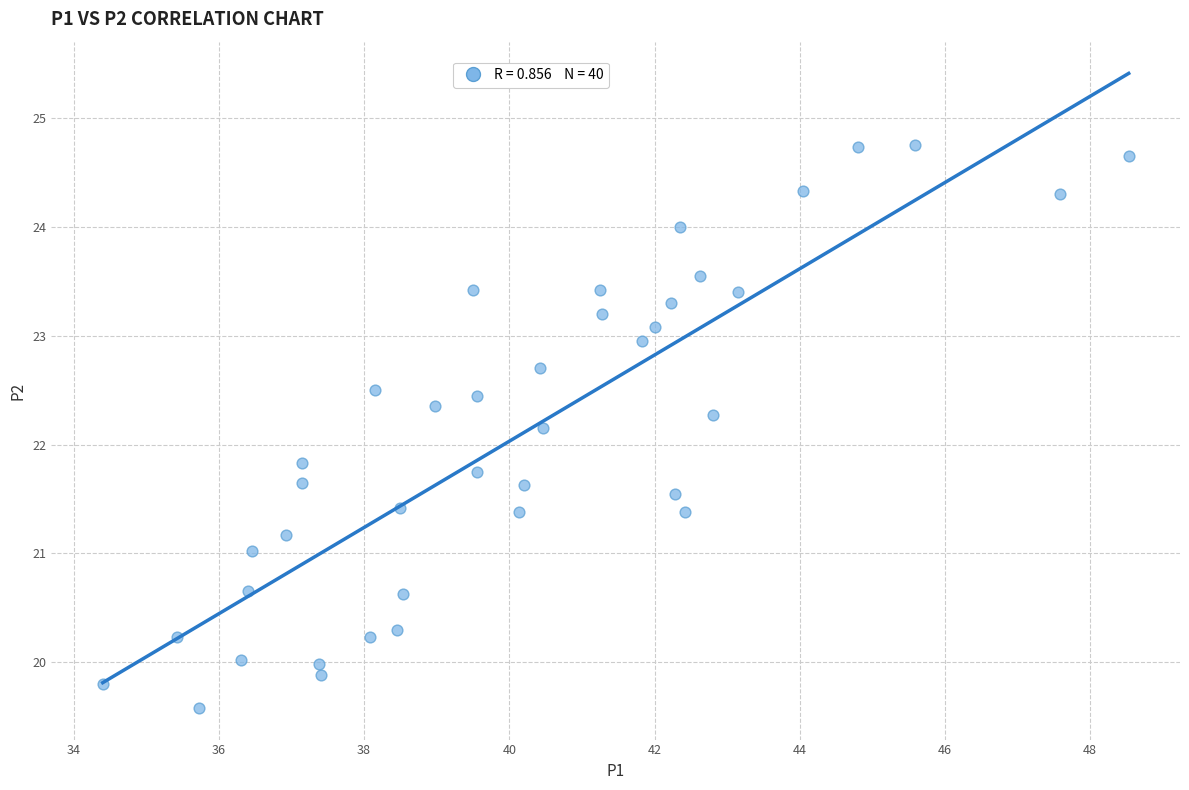

What is the range of X values (max minus min)?

14.1